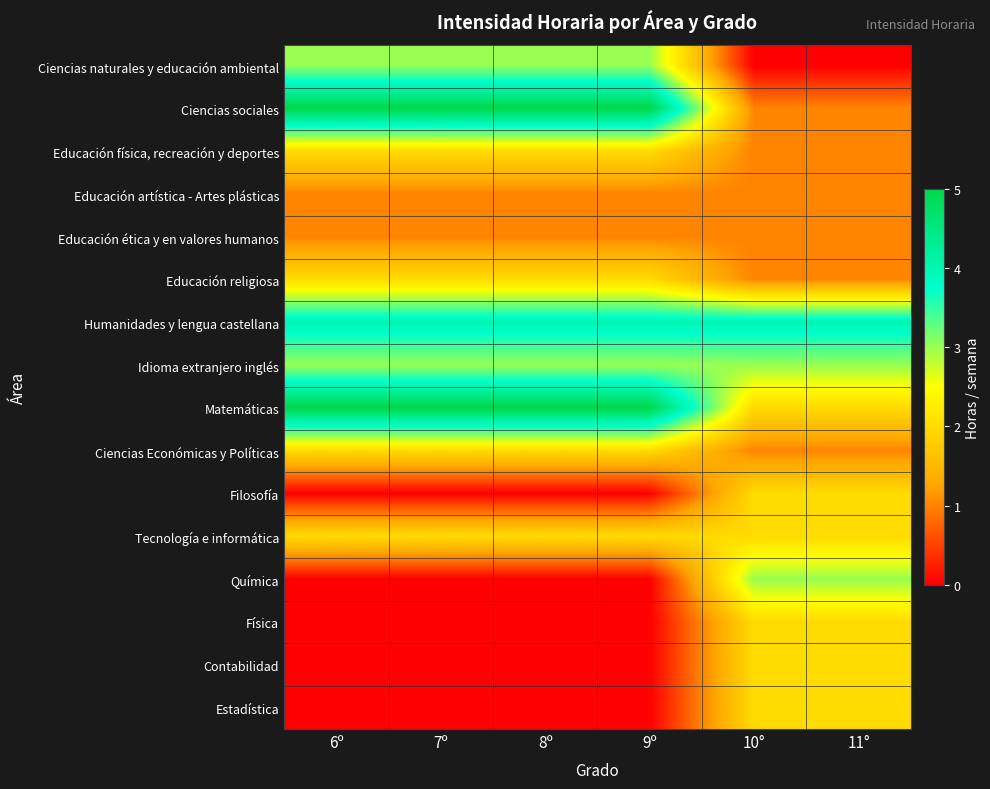

At which category does the chart reach its minimum across all series?

10°